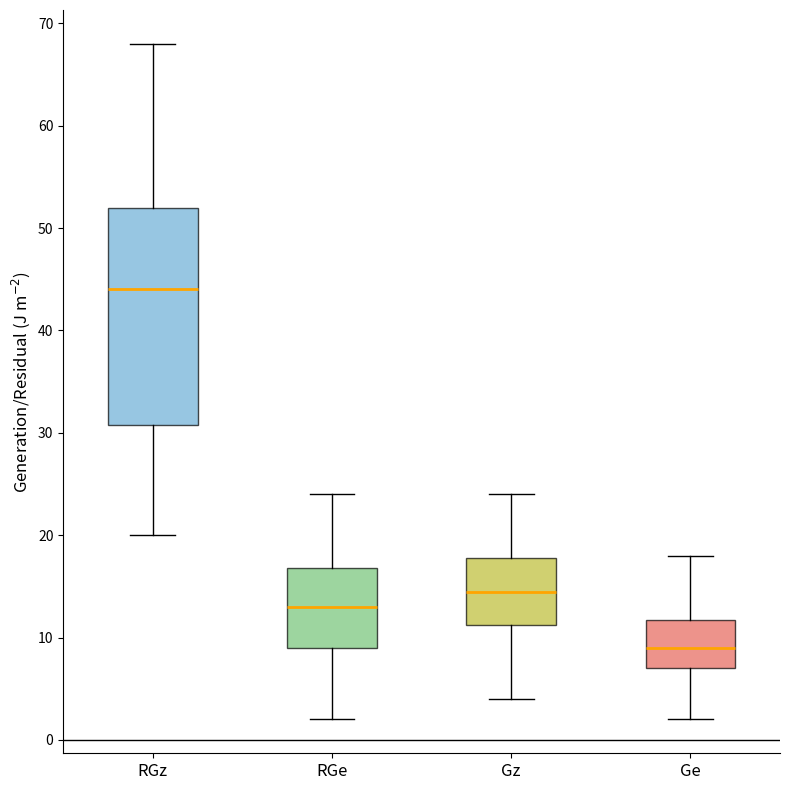

Comparing the boxes themselves (not the whiskers), which one is the tallest?

RGz